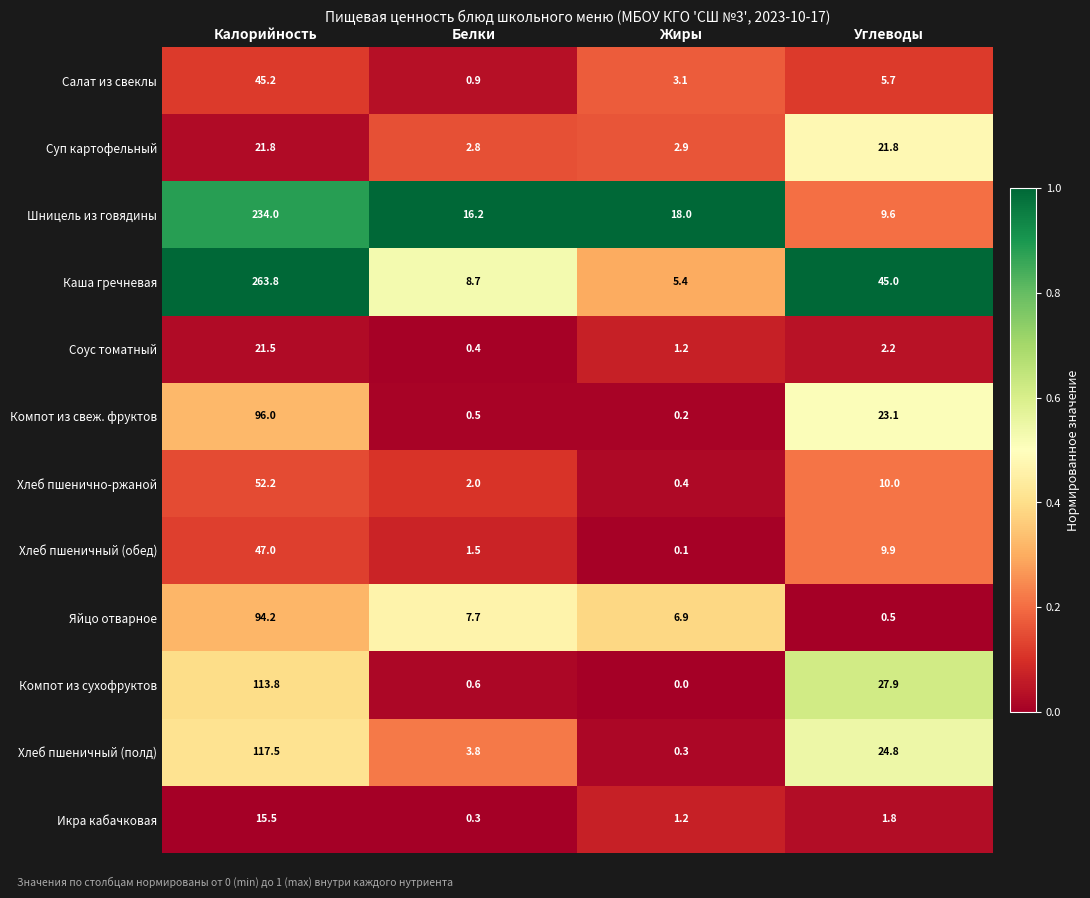

At how many categories does at least one series exceed 0?

4